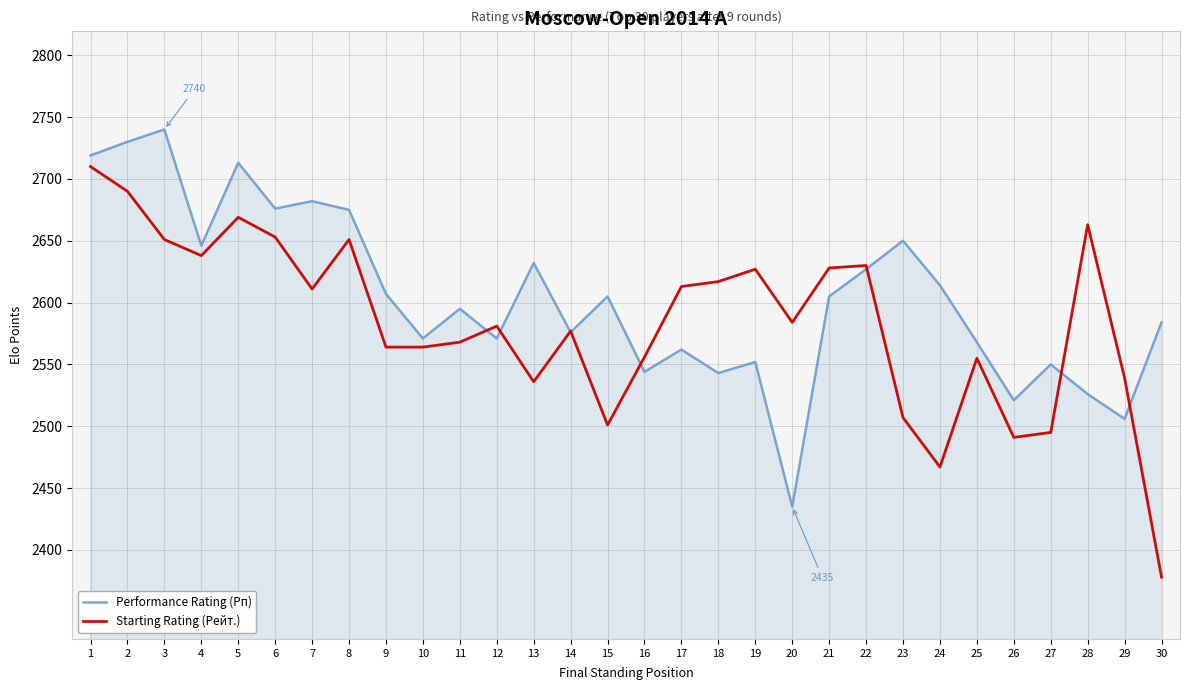

How many lines are shown in the chart?

2